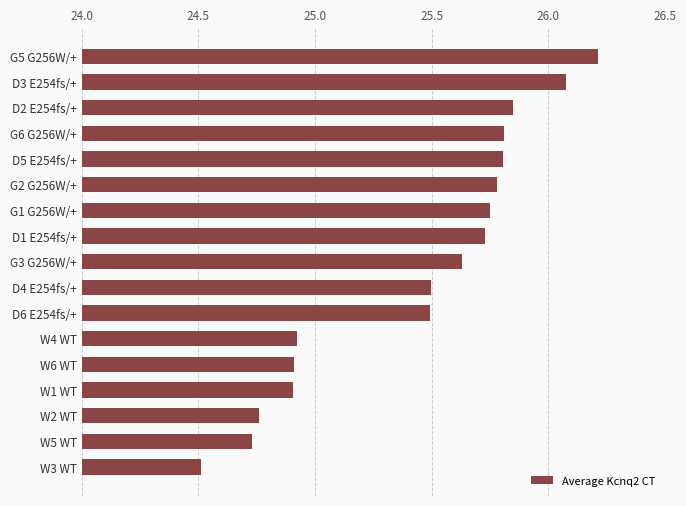

What is the value of the 12th bar from the top?

24.9